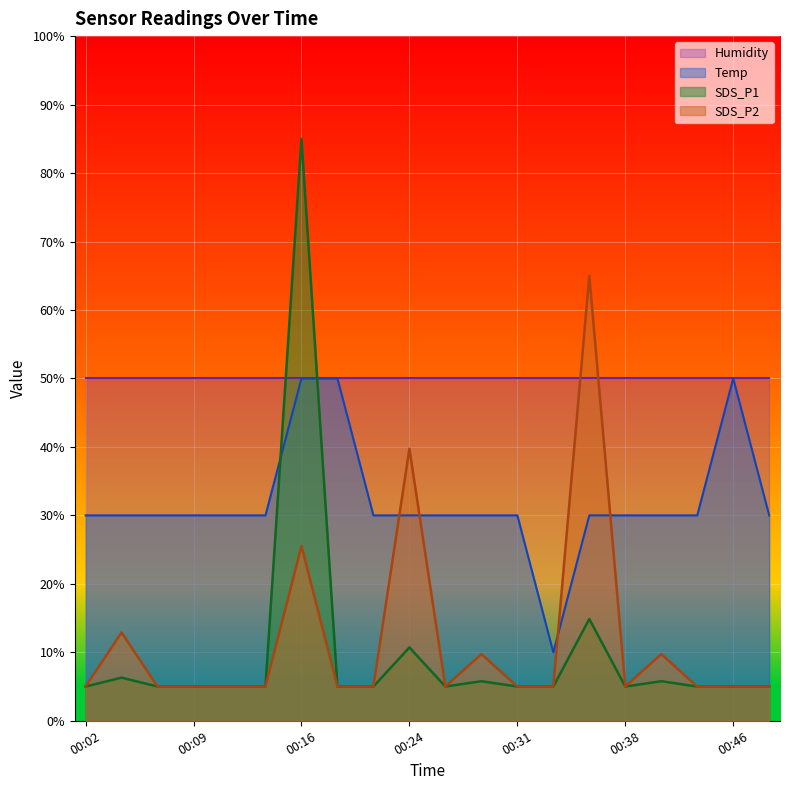

At which category does the chart reach its peak across all series?

00:16